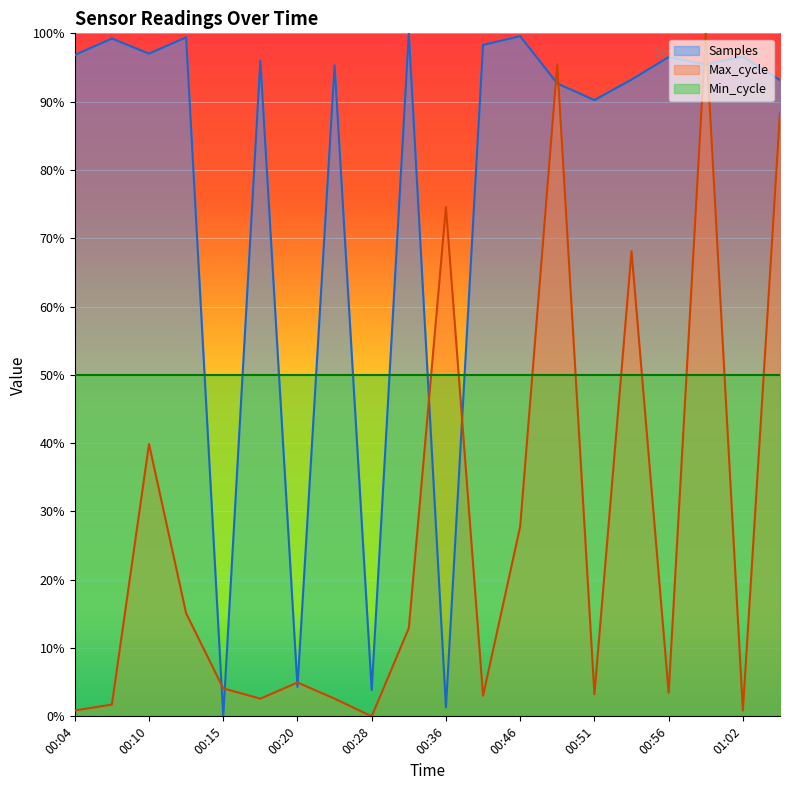

List the series in order of their overall mean, highest first.

Samples, Min_cycle, Max_cycle